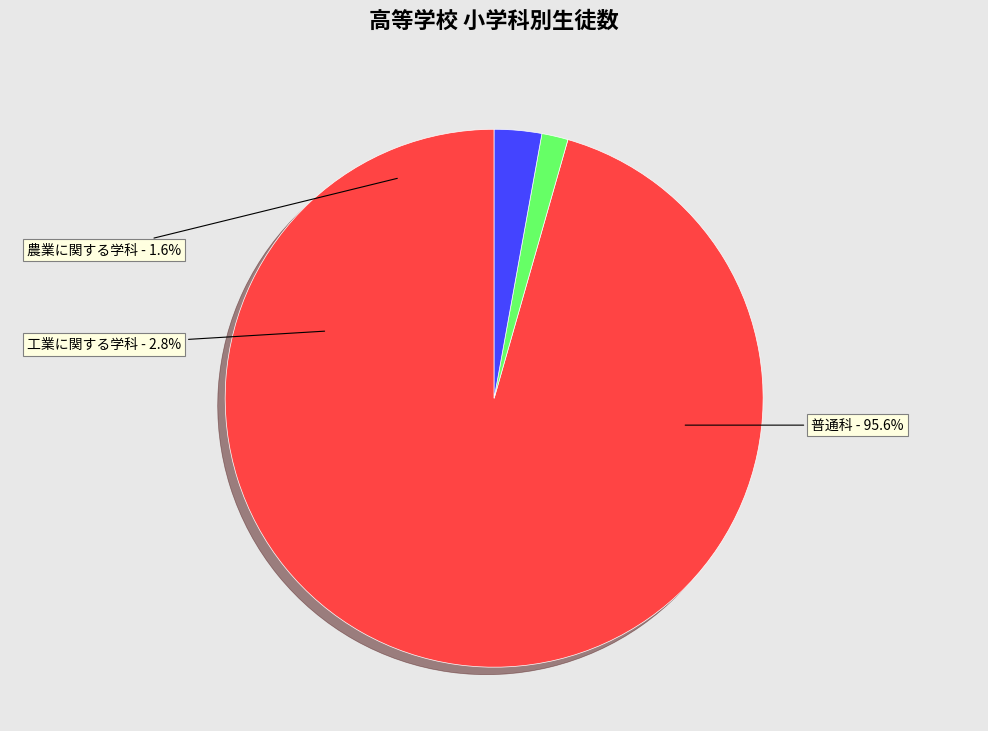

What is the smallest slice in the pie chart?

農業に関する学科